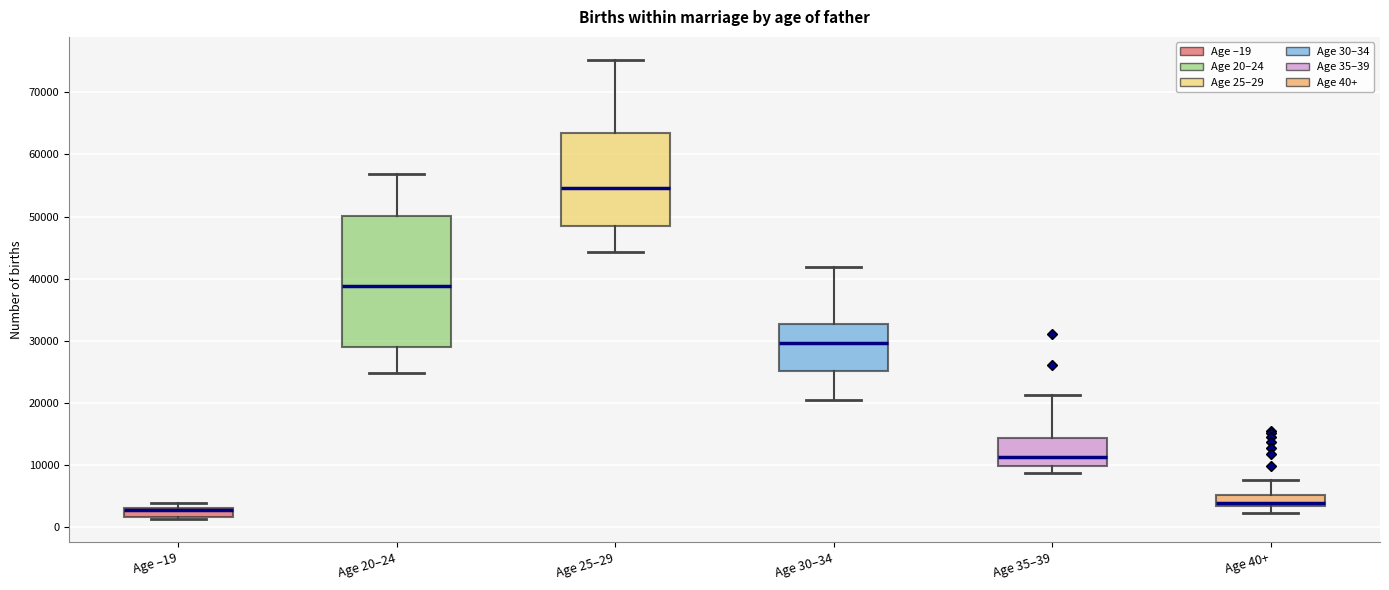

Where does the upper whisker of the box for Age 40+ end on the y-axis? The values are not printed on the chart, so give them approximately, as read against the axis.

8000